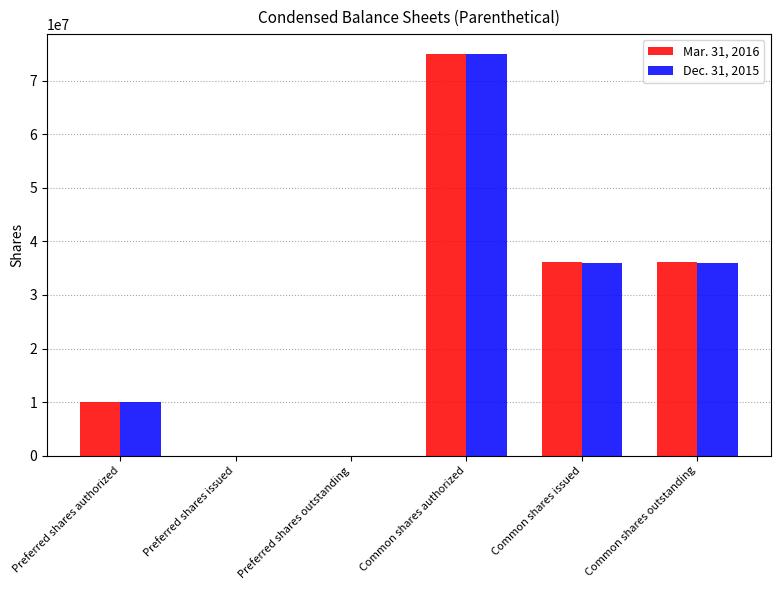

What is the total value across all series at Common shares authorized?

150000000